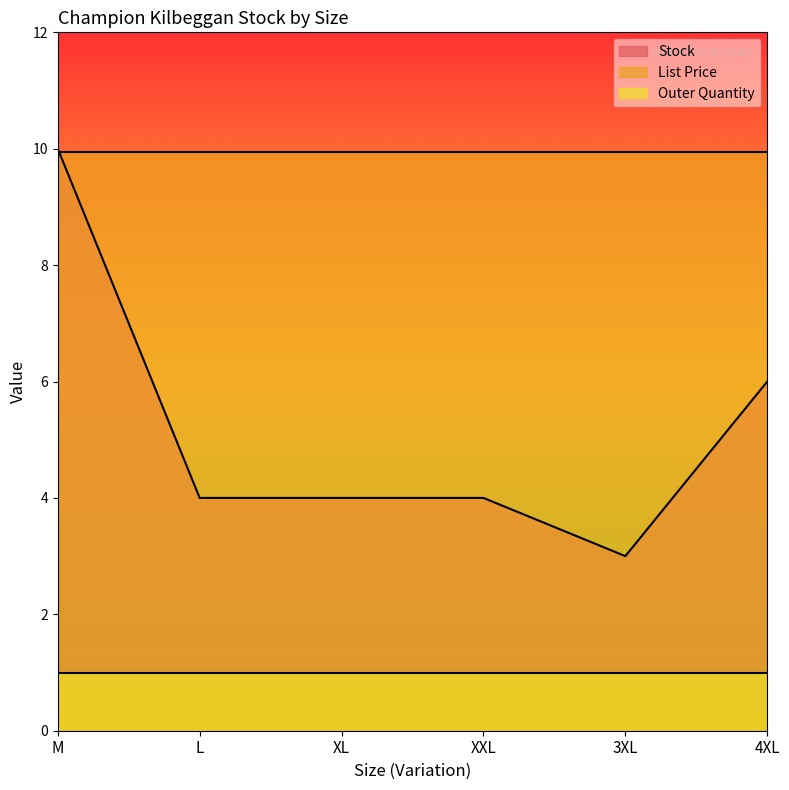

The Stock series shows 6.0 at 4XL. True or false?

True